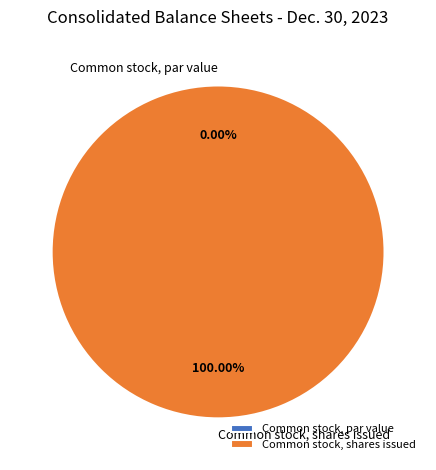

What is the smallest slice in the pie chart?

Common stock, par value